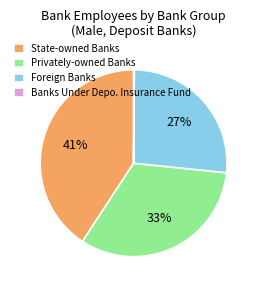

What percentage is the Foreign Banks slice, to the nearest percent?

27%